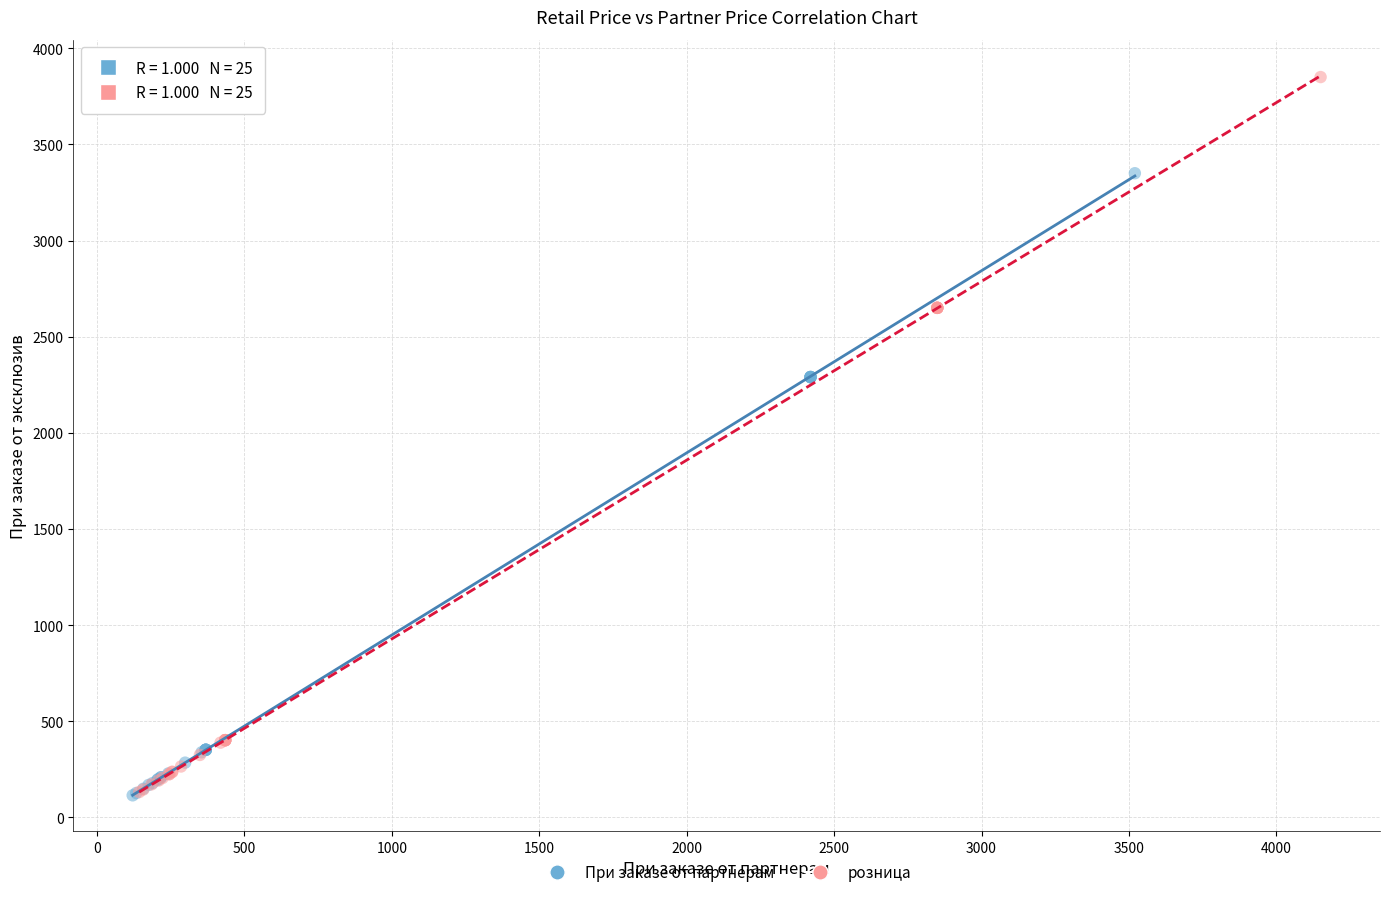

What are all the series names shown in the legend?

При заказе от партнерам, розница